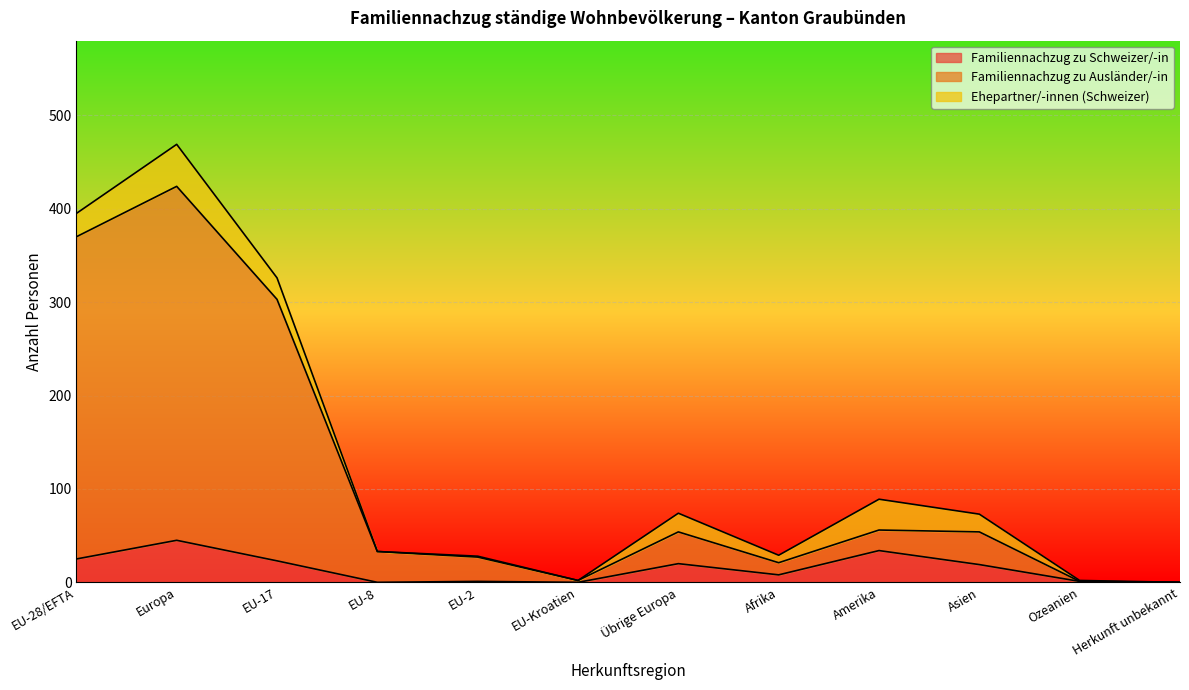

At which category is the sum across all series the highest?

Europa